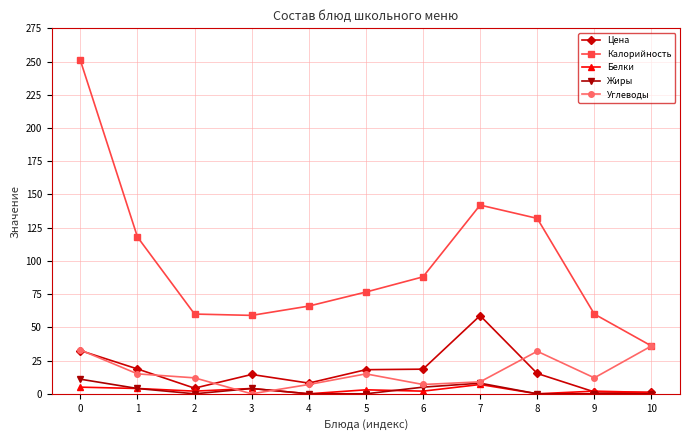

Is it true that Калорийность equals 101.3 at 2?

False